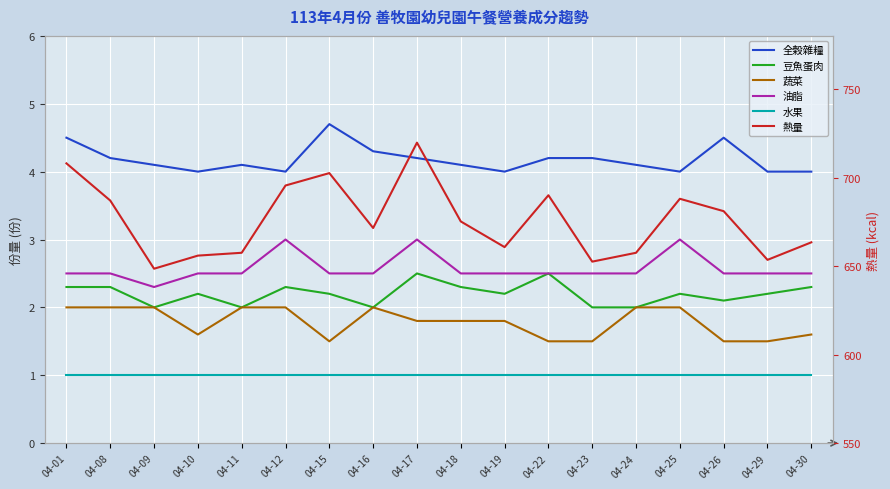

What is the value of the 水果 point at the 17th from the left?

1.0